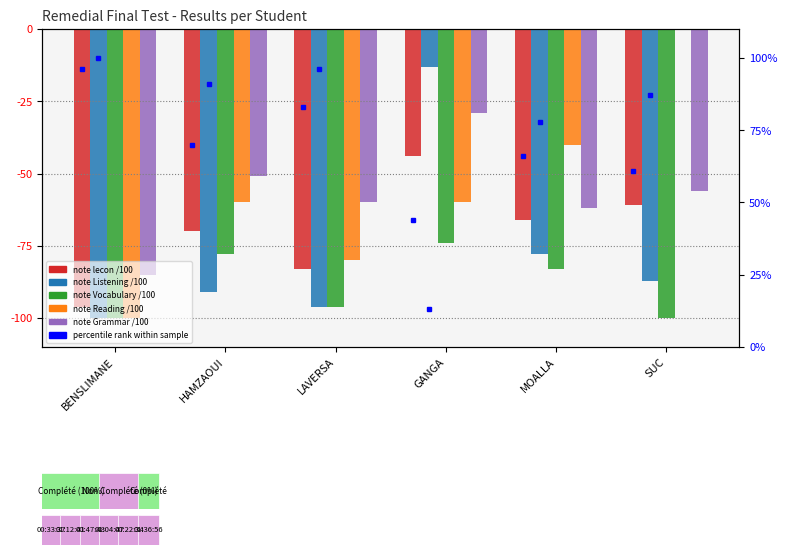

Where is note lecon /100 nearest to the value -70?

HAMZAOUI